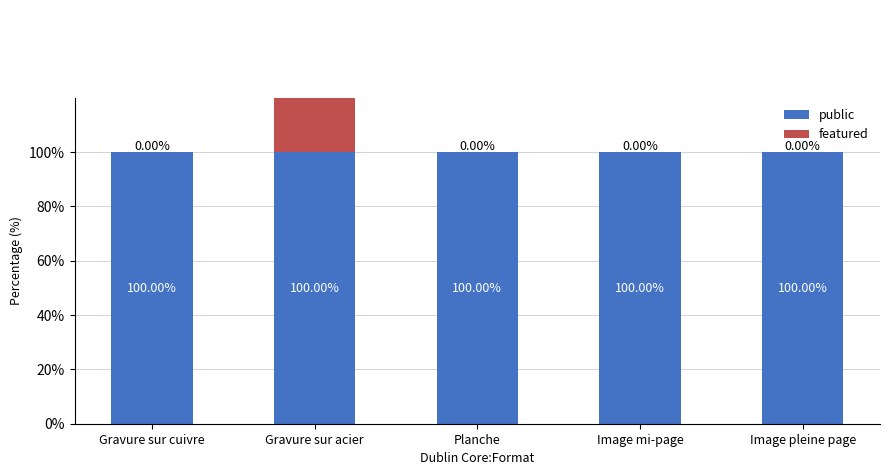

What is the difference between the highest and lowest values at Image mi-page?

100